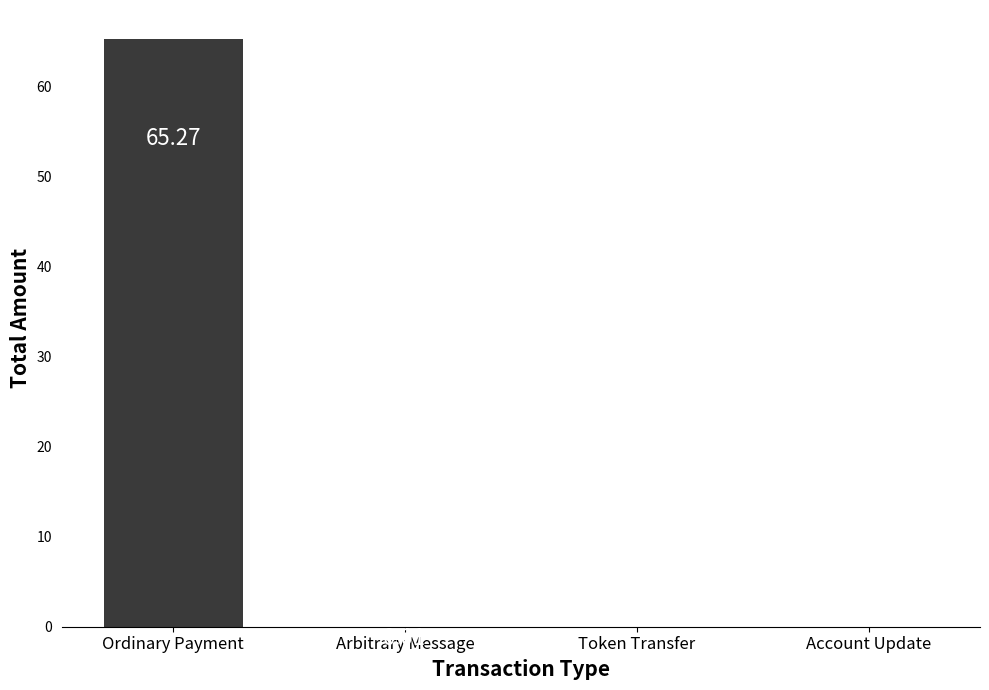

At which category does the chart reach its peak across all series?

Ordinary Payment